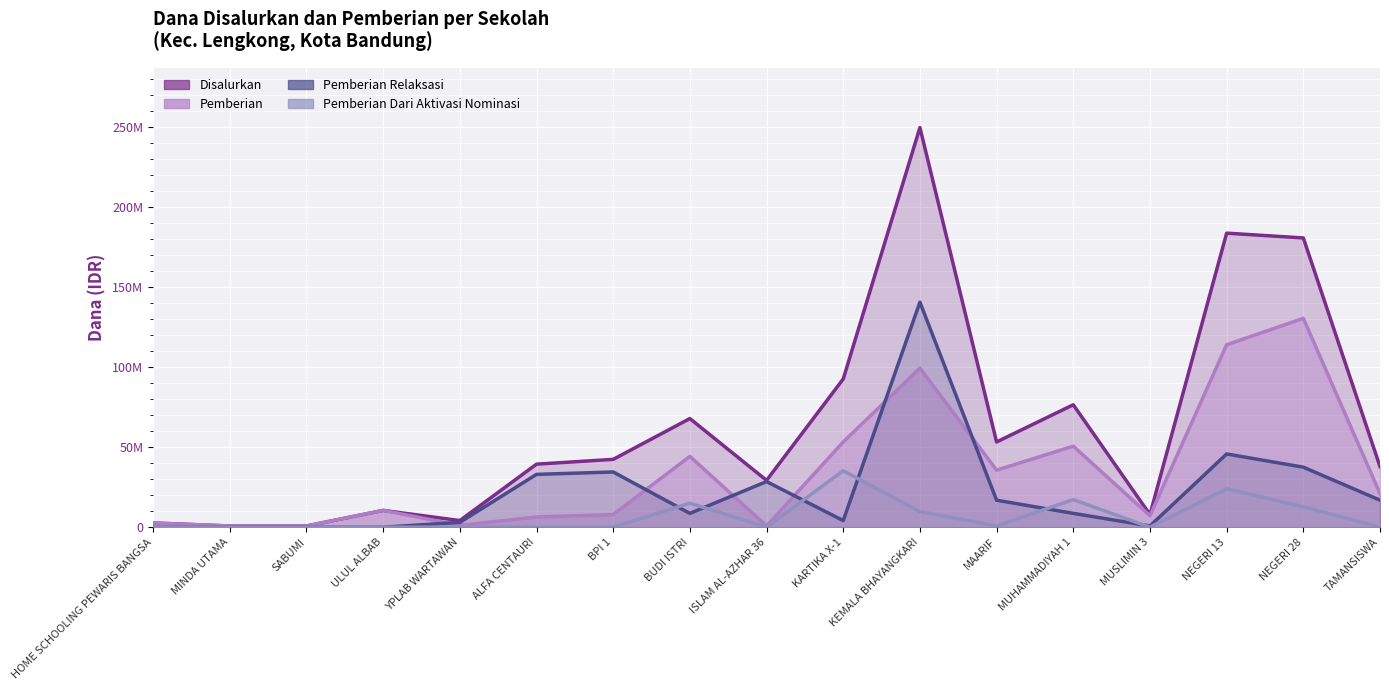

How many values in the Pemberian series are below 10500000?

8